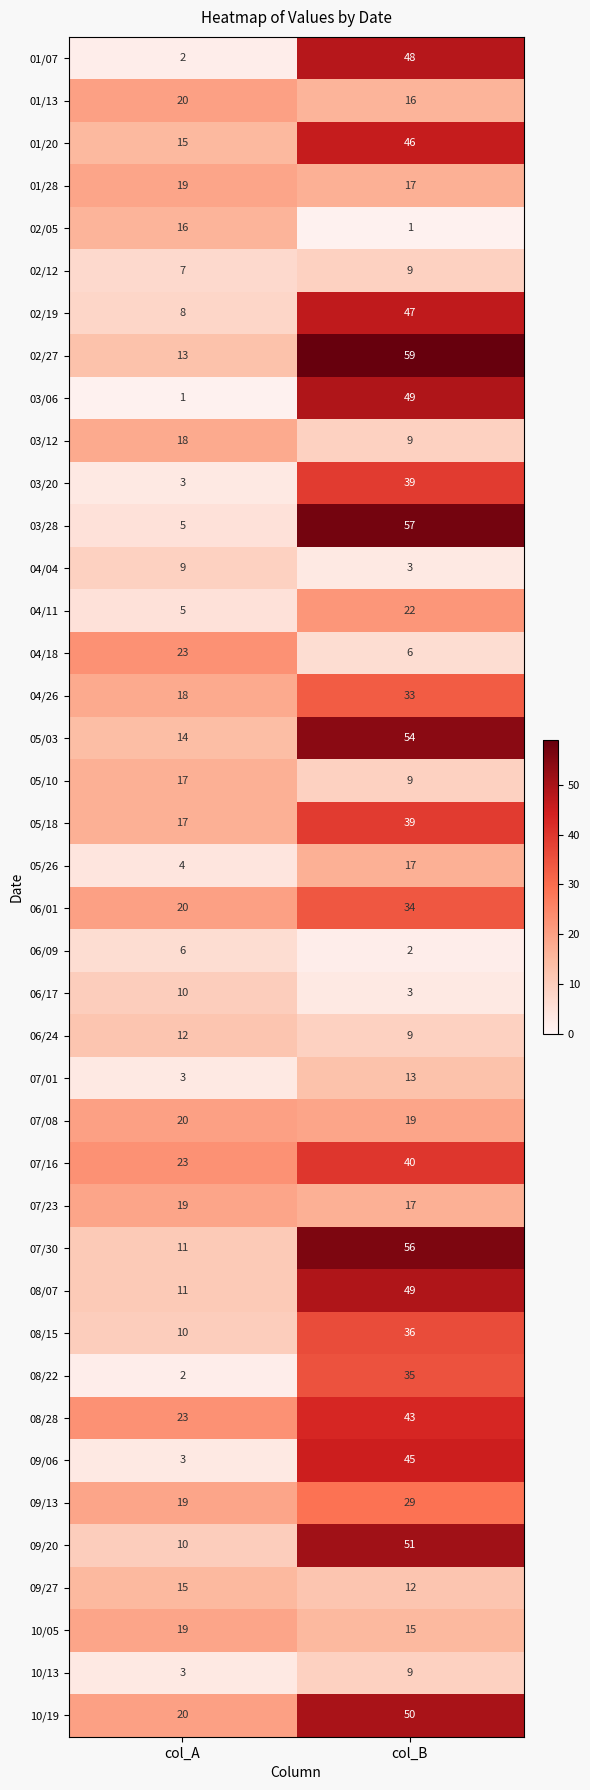

Between col_A and col_B, which series saw the biggest shift?

03/28